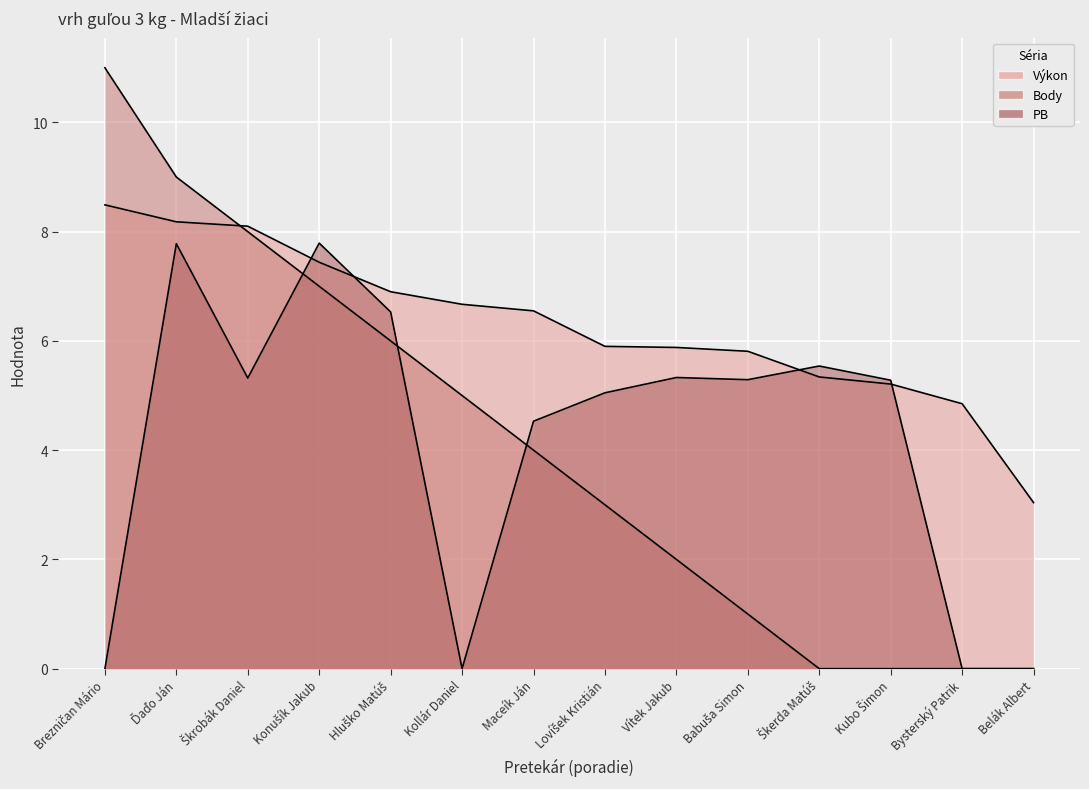

At which label does Výkon first exceed 6?

Brezničan Mário